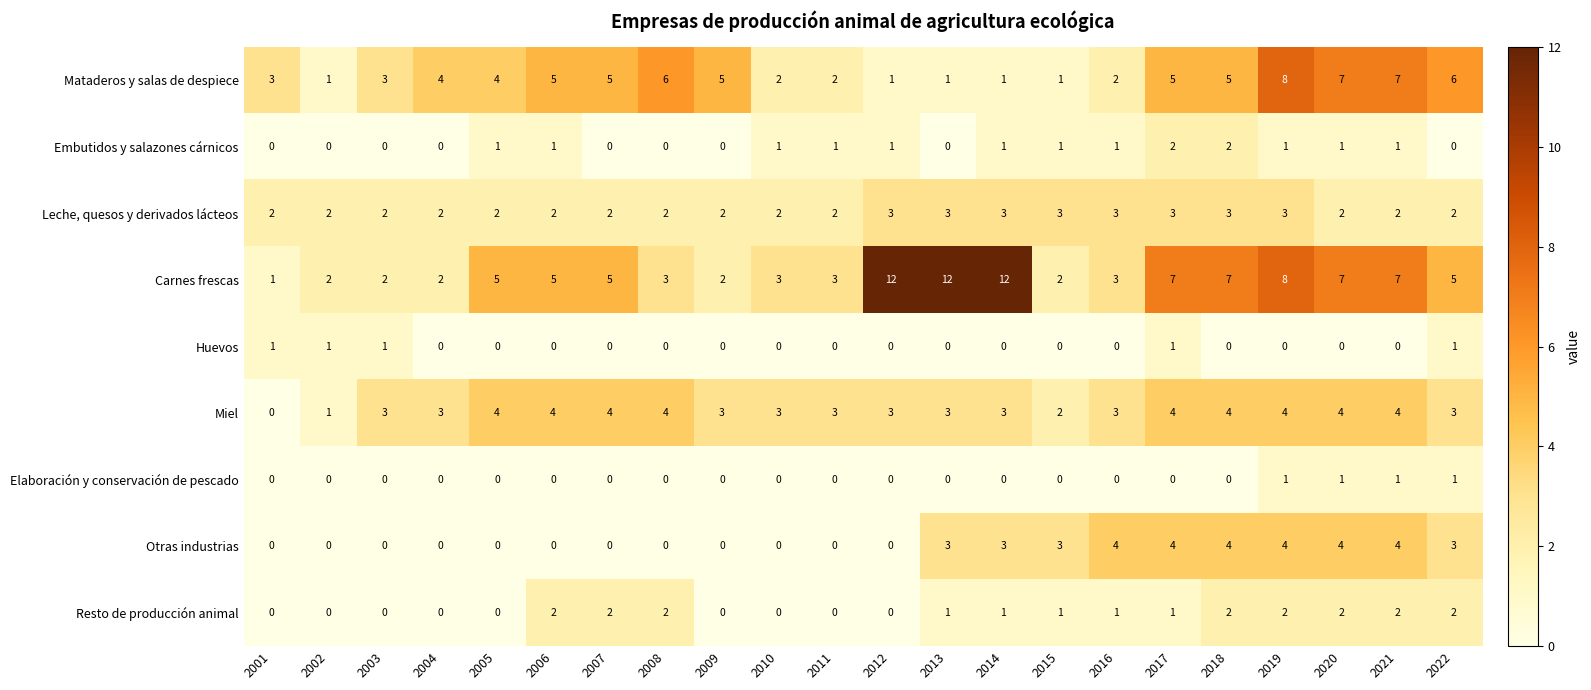

At which category is the sum across all series the highest?

2019